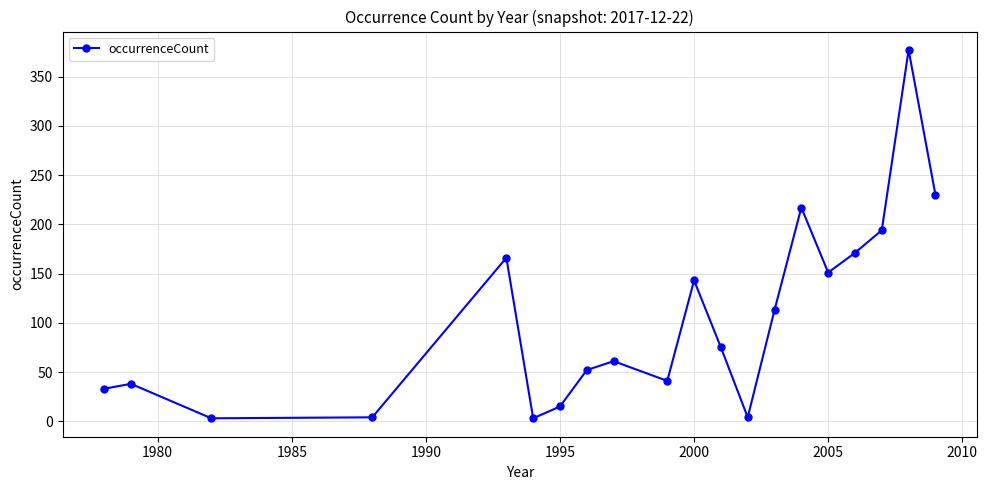

How many values are below 75?

10